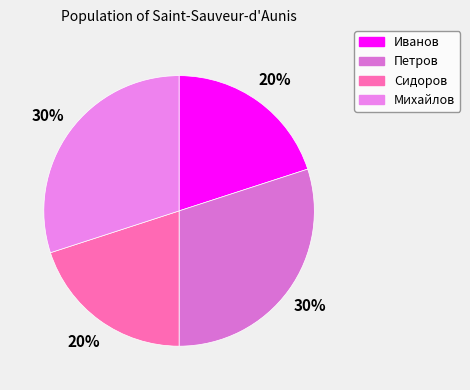

Do Иванов and Сидоров together represent more than half of the pie?

No